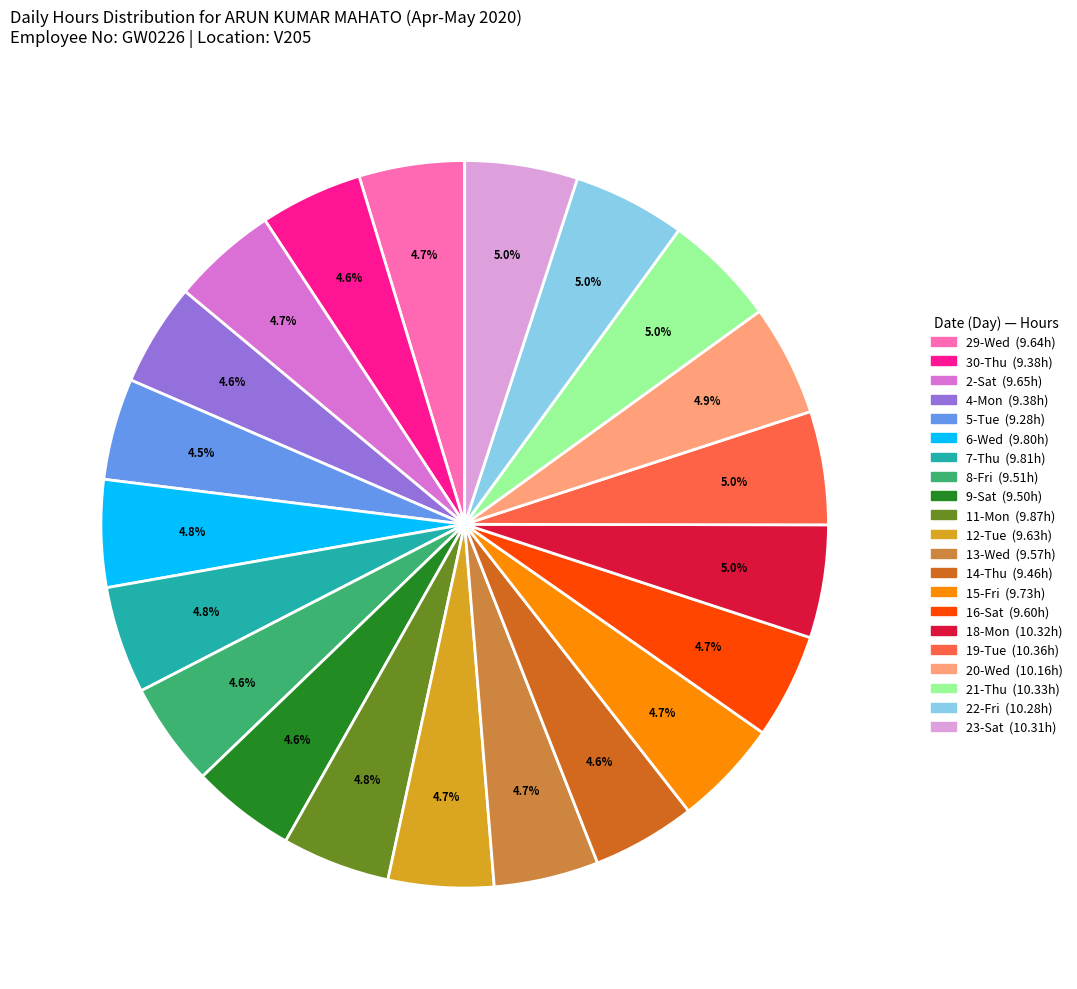

Approximately how many times larger is the value at 12-Tue compared to 6-Wed?

1.0